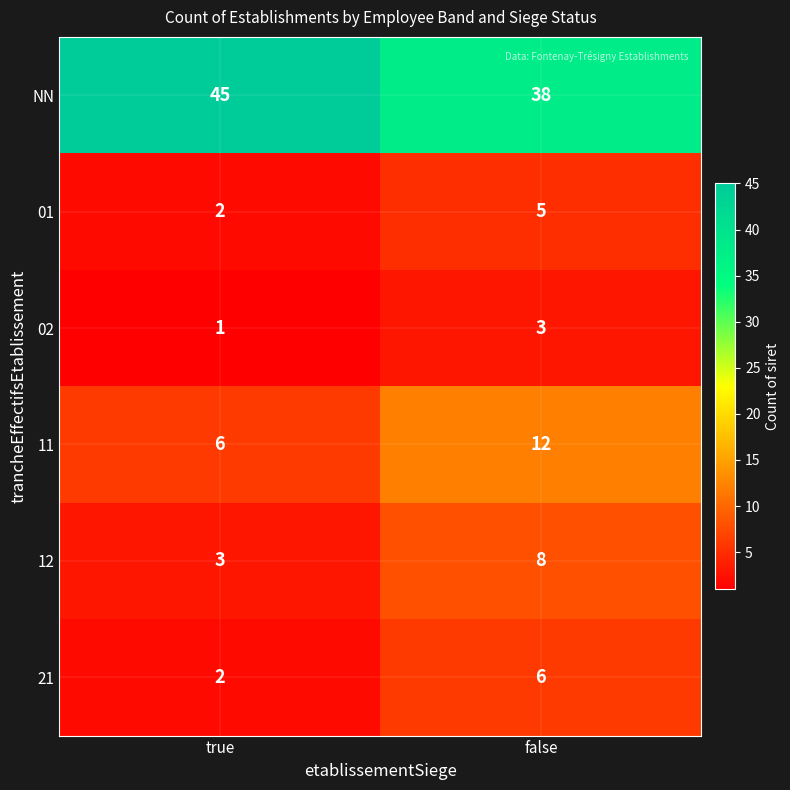

Rank the categories by 12 value from lowest to highest.

true, false